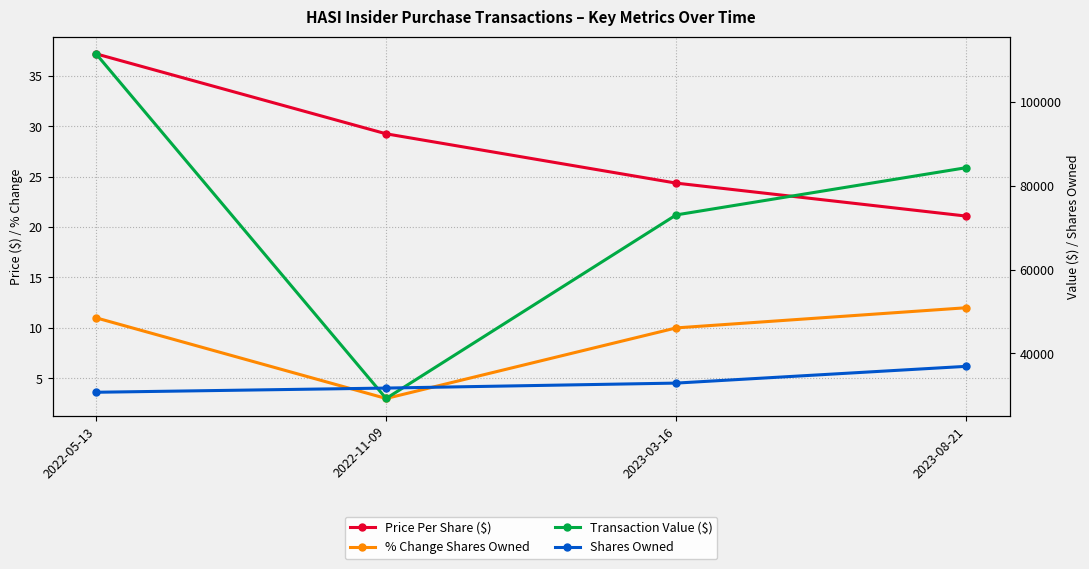

True or false: Price Per Share ($) has a value of 15.2 at 2022-11-09.

False